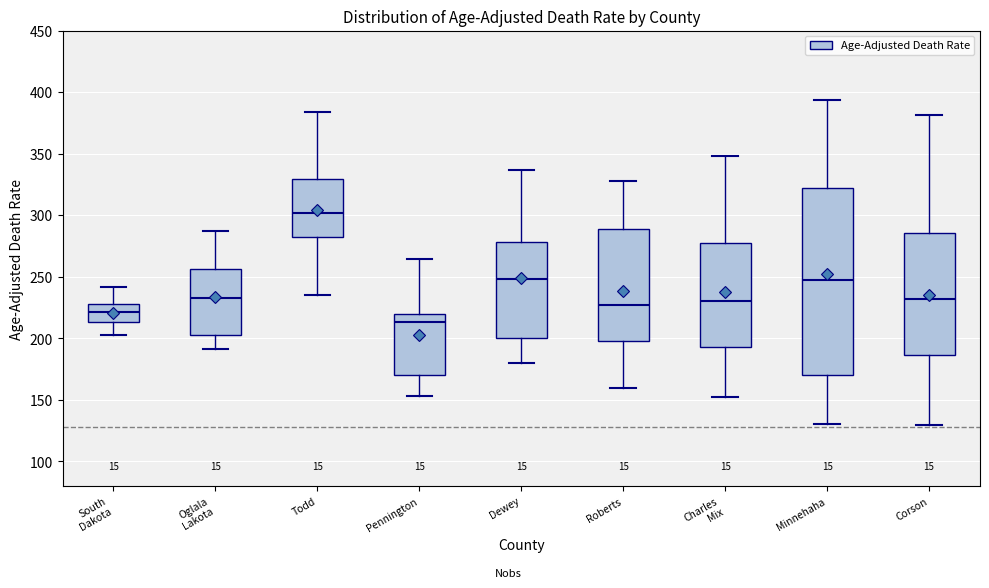

Comparing the boxes themselves (not the whiskers), which one is the tallest?

Minnehaha